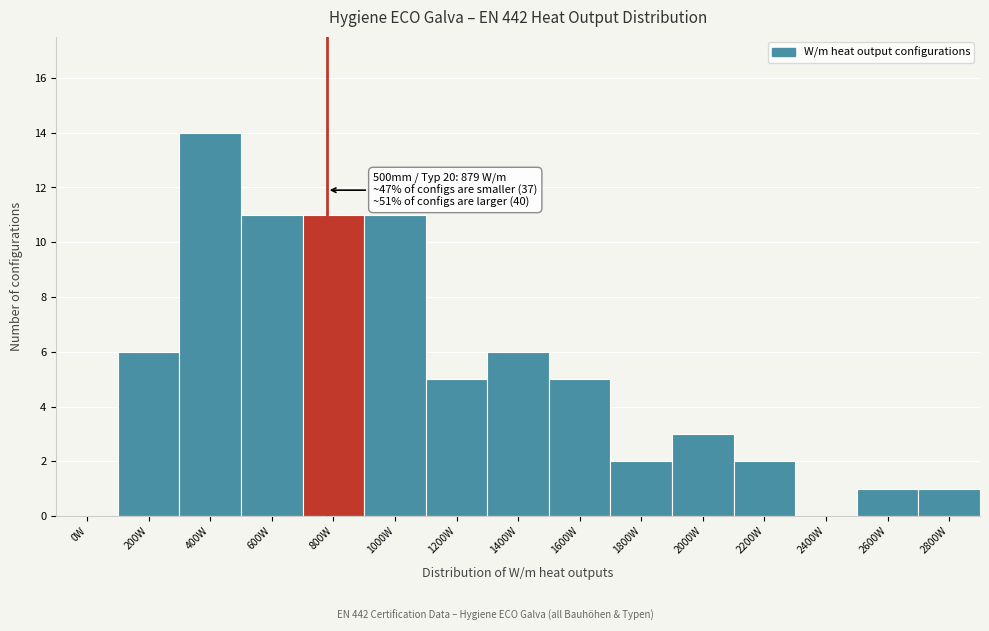

Reading left to right, list all the values displayed in this chart.

0W=0	200W=6	400W=14	600W=11	800W=11	1000W=11	1200W=5	1400W=6	1600W=5	1800W=2	2000W=3	2200W=2	2400W=0	2600W=1	2800W=1